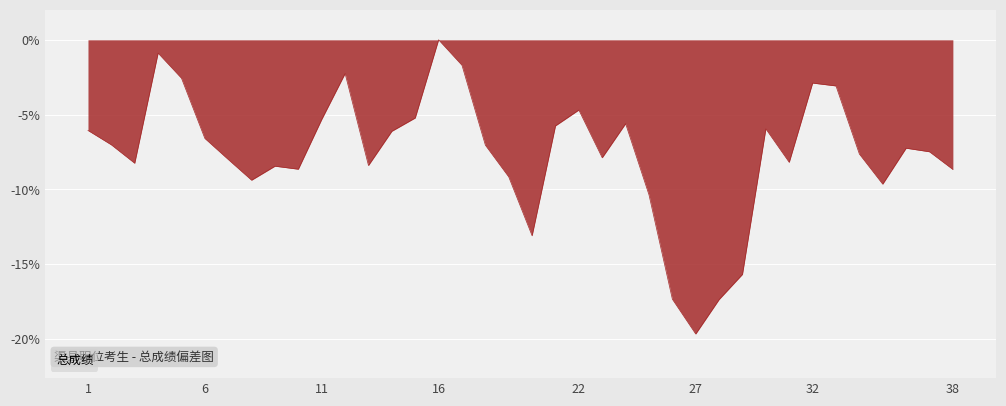

How many interior local valleys (lower than both neighbors) does the data have?

9